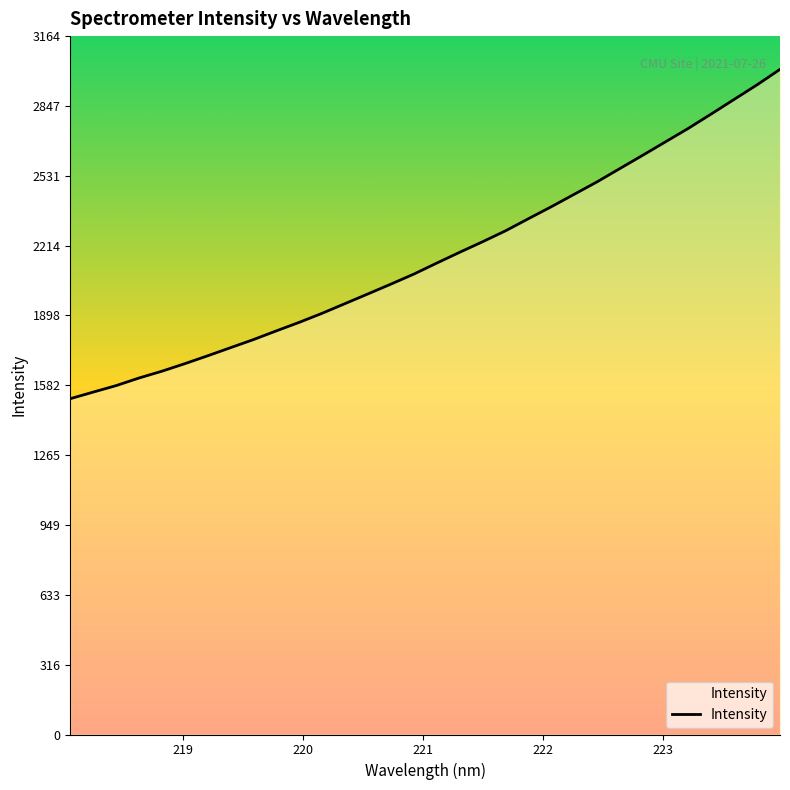

What is the maximum value shown in the chart?

3012.9